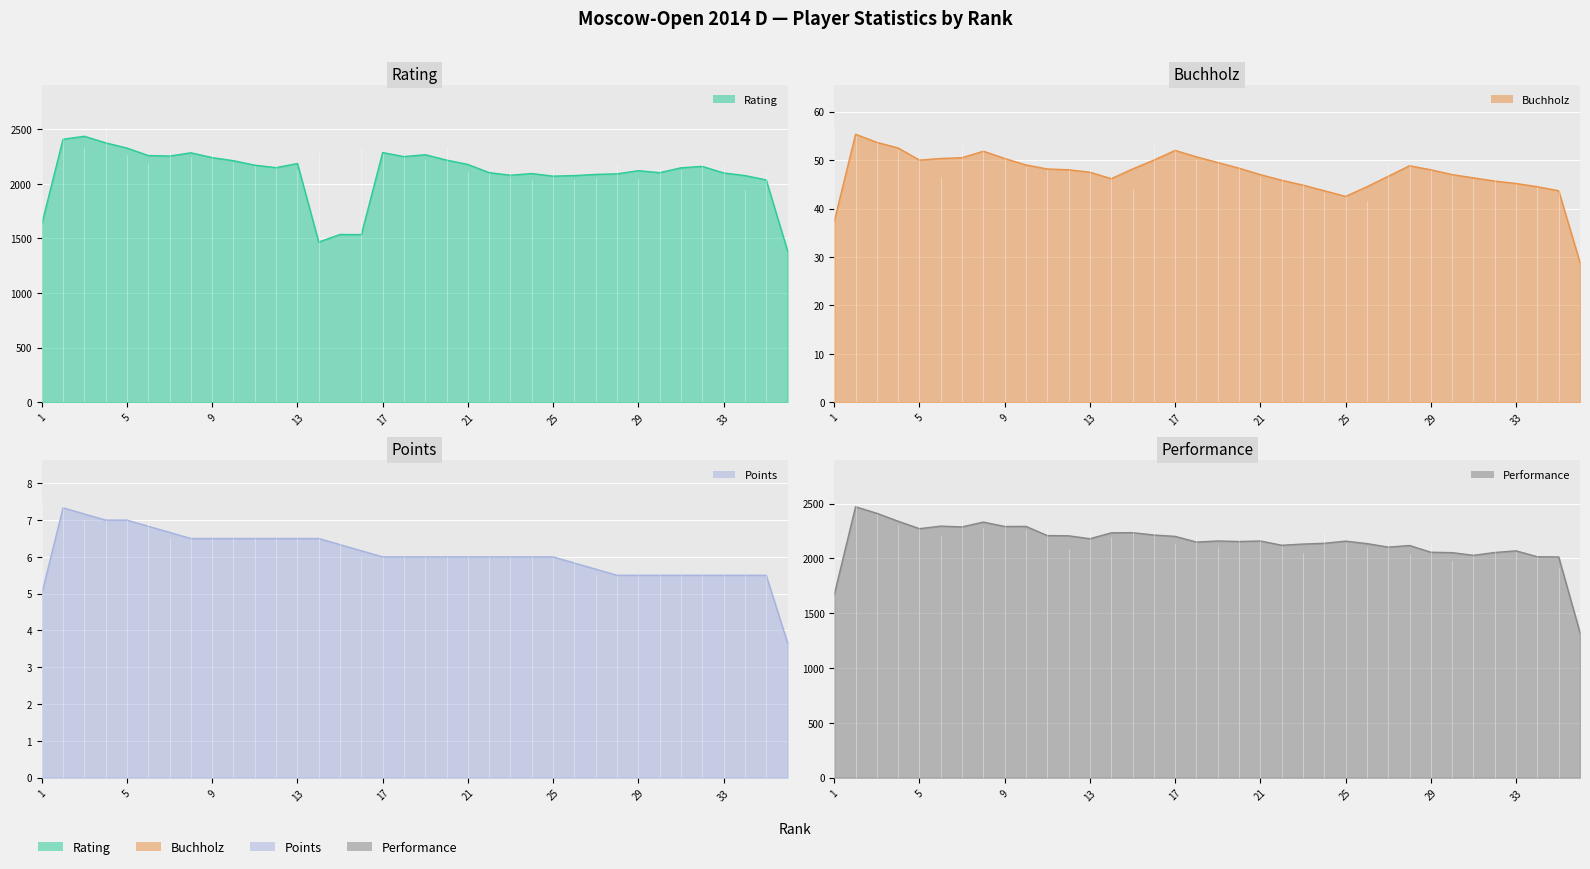

What is the value of the Points point at the 11th from the left?

6.5